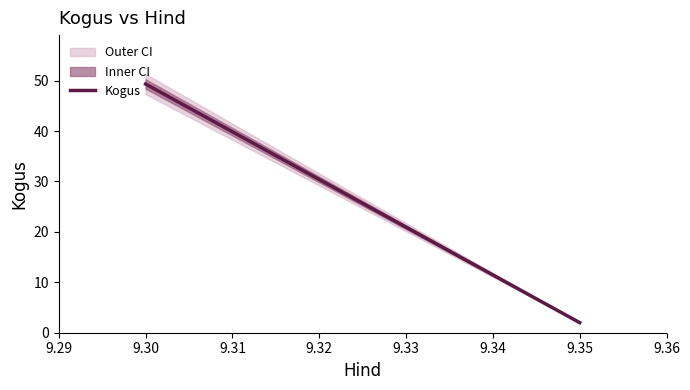

How many lines are shown in the chart?

1